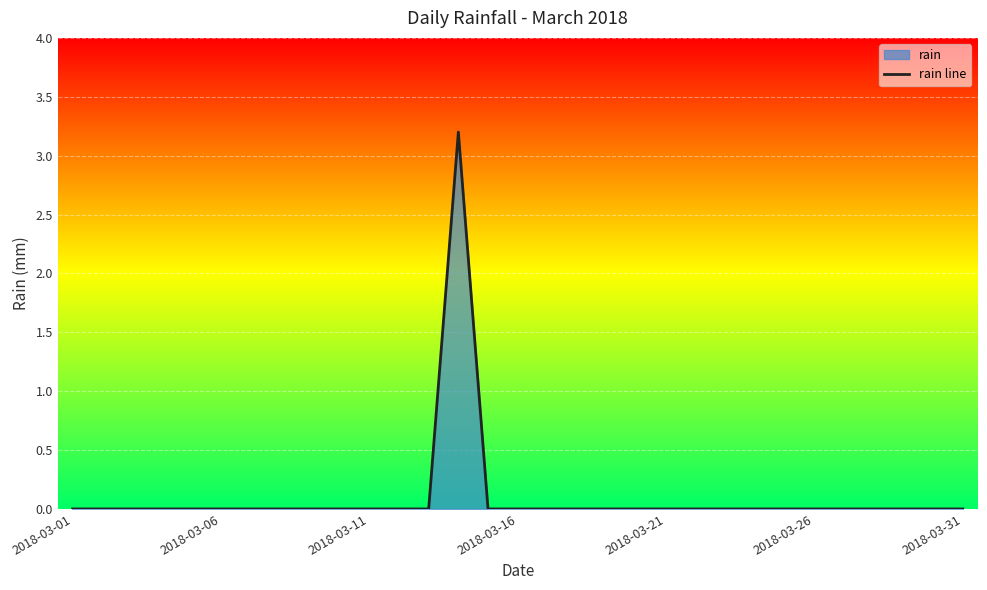

Does the chart display data point markers on the line(s)?

No